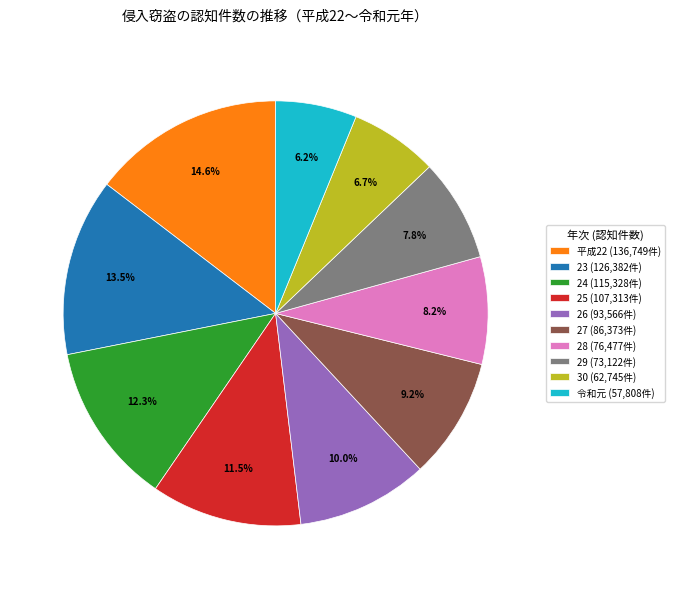

Does any single category account for the majority?

No